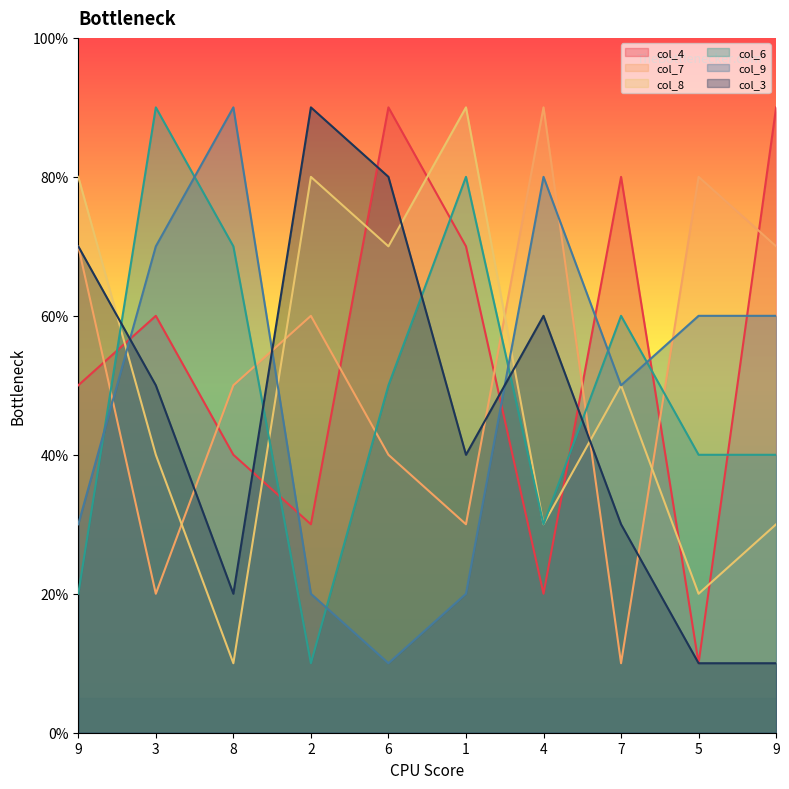

How many data points in col_8 are above 5?

4